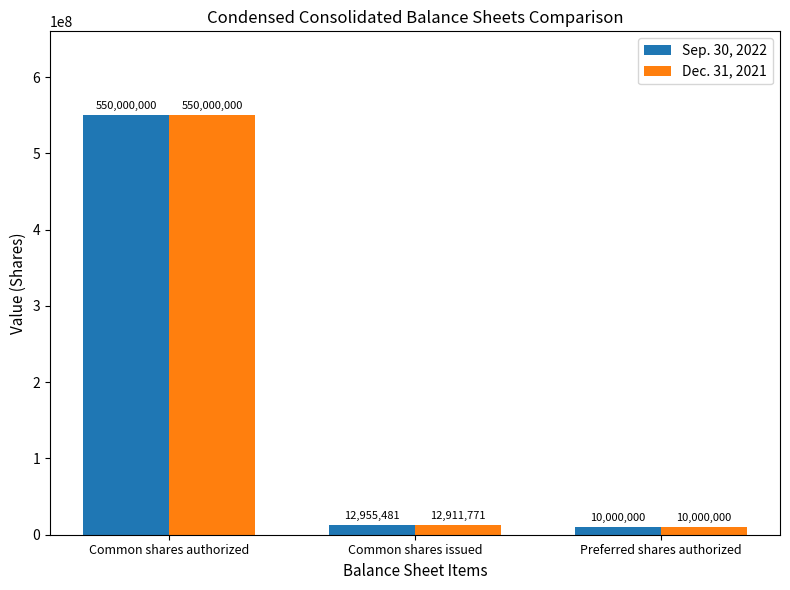

What is the spread (max minus min) of values at Common shares issued?

43710